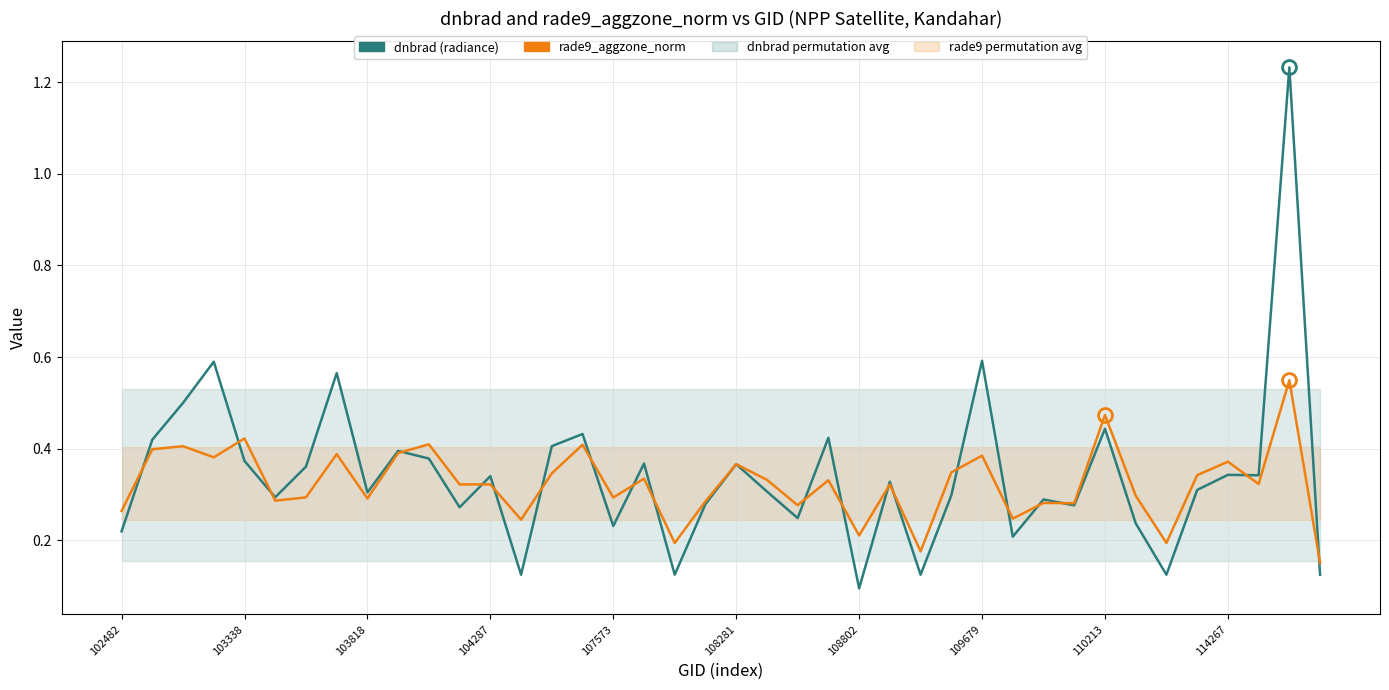

Rank the series at 114267 from highest to lowest value.

rade9_aggzone_norm, dnbrad (radiance)